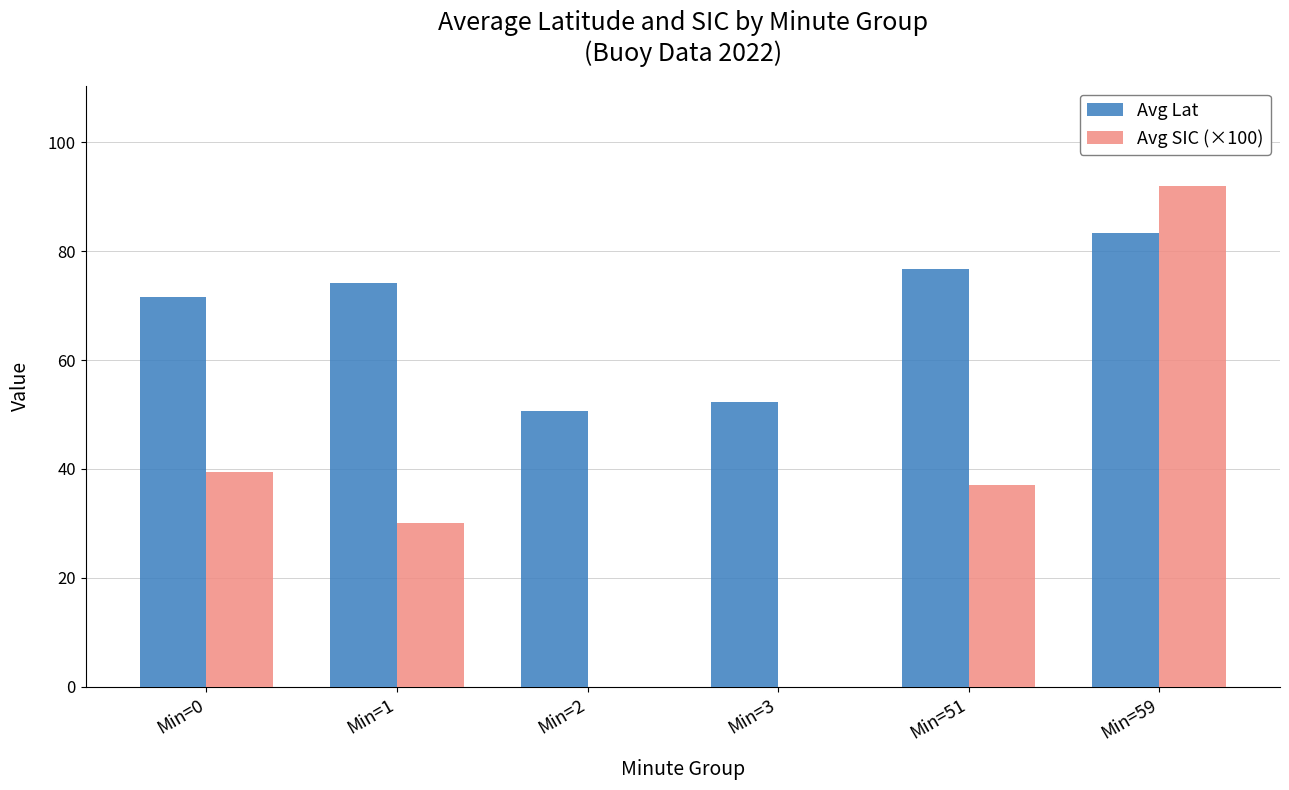

Where is Avg SIC (×100) nearest to the value 46?

Min=0